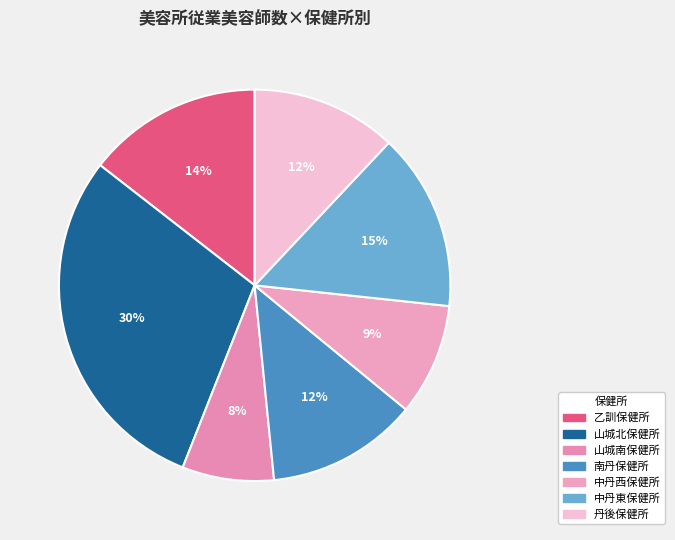

Which has a higher value, 中丹東保健所 or 中丹西保健所?

中丹東保健所